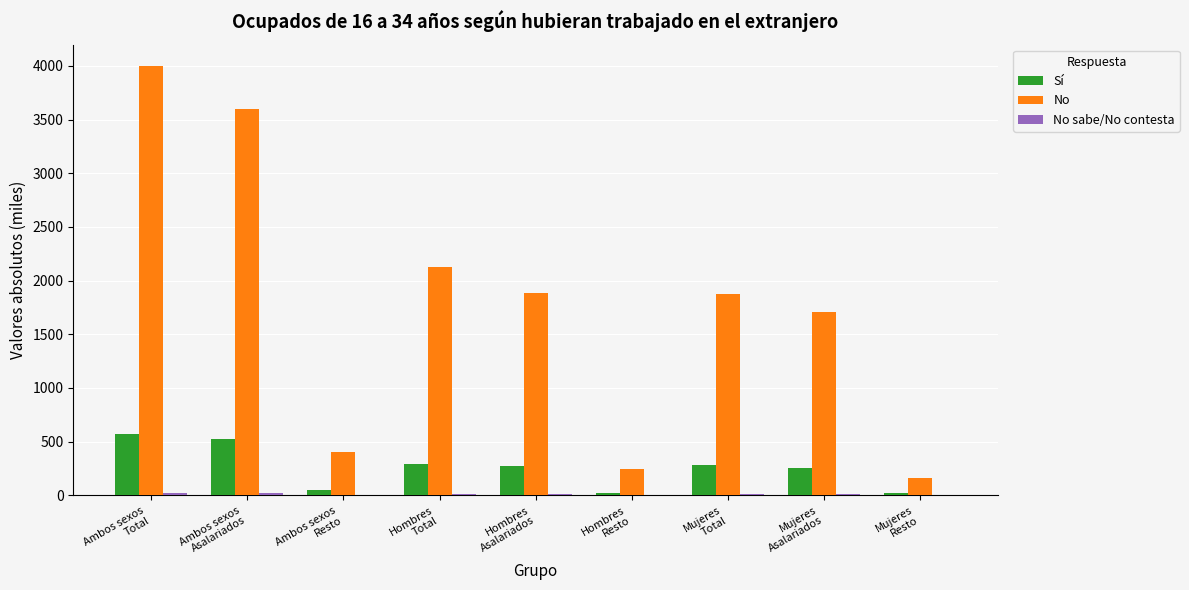

Which series has the largest total across all categories?

No